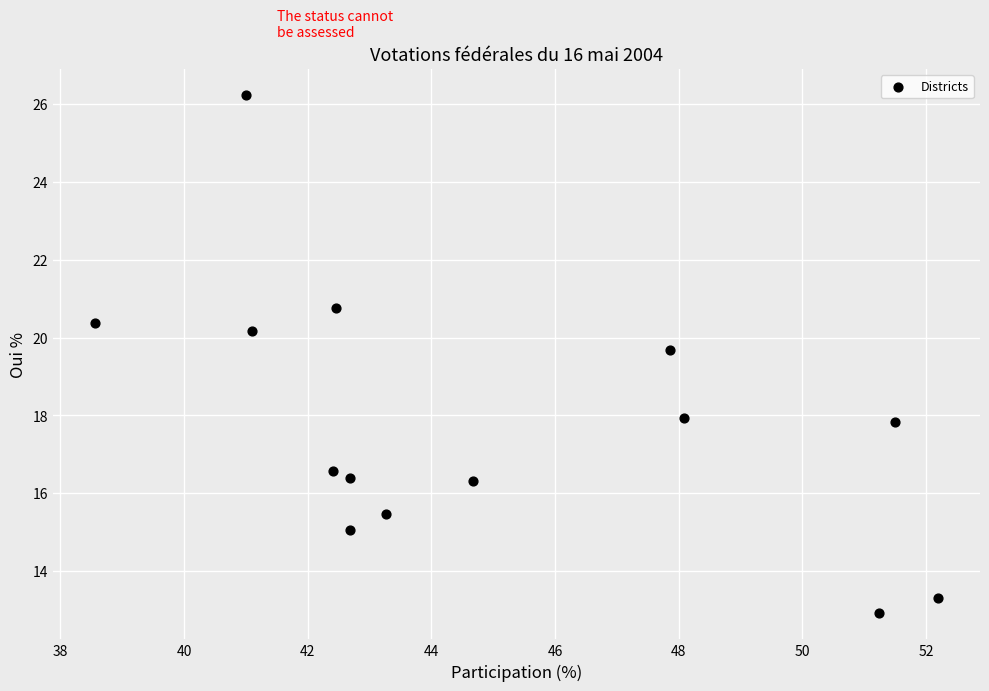

What Y value in the scatter plot is closest to 19?

19.7